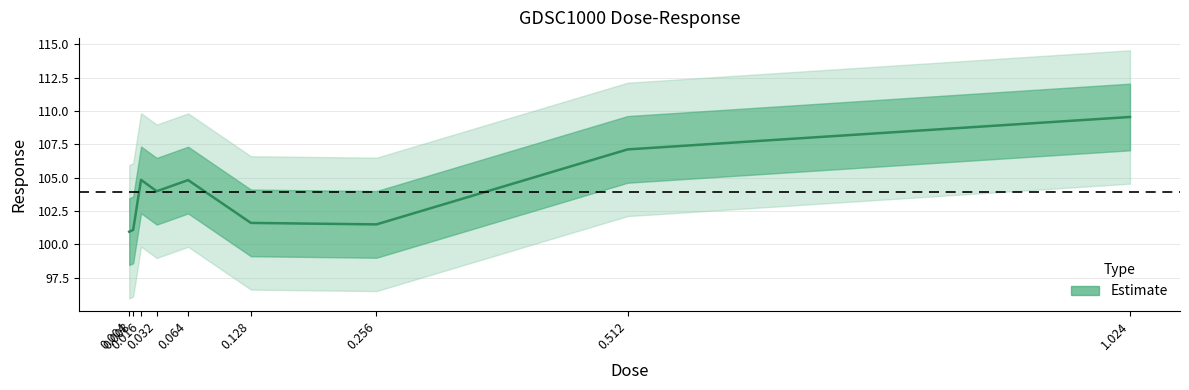

Rank the categories by value from highest to lowest.

1.024, 0.512, 0.016, 0.064, 0.032, 0.128, 0.256, 0.008, 0.004